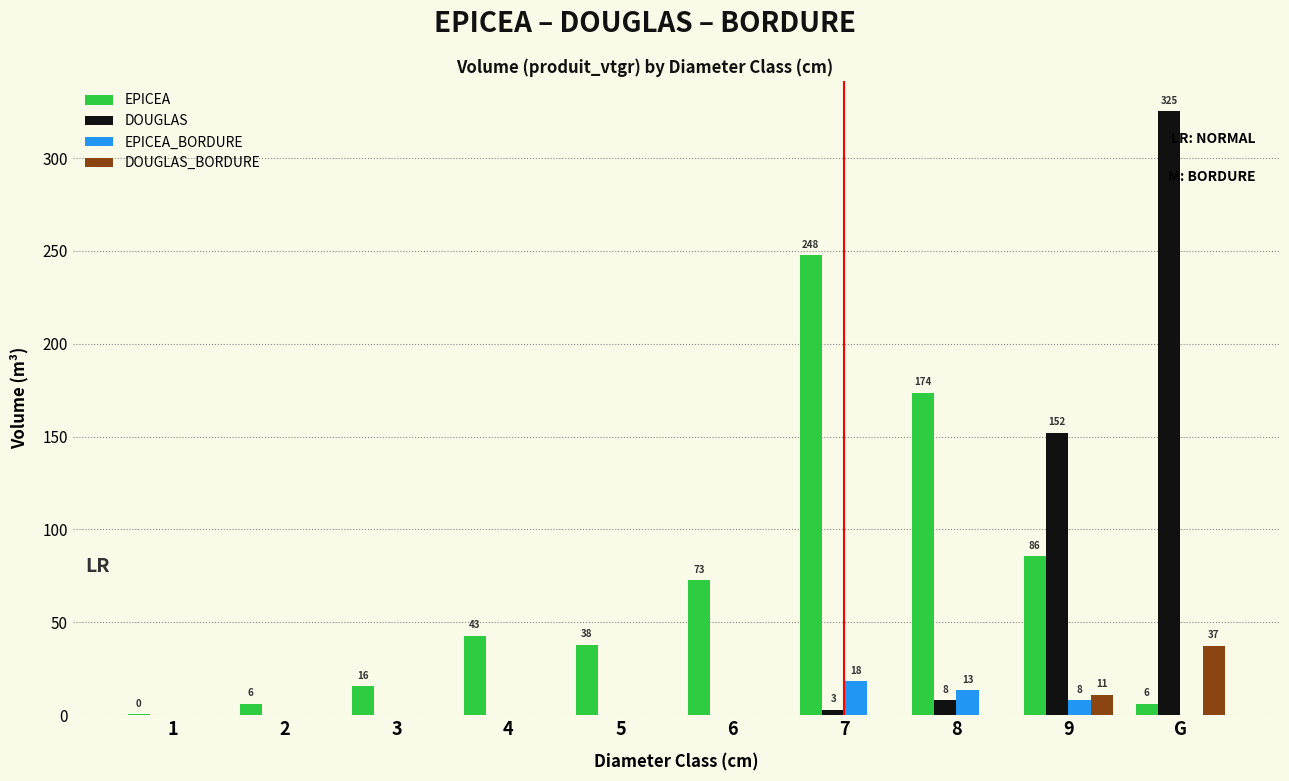

What is the maximum value shown in the chart?

325.2